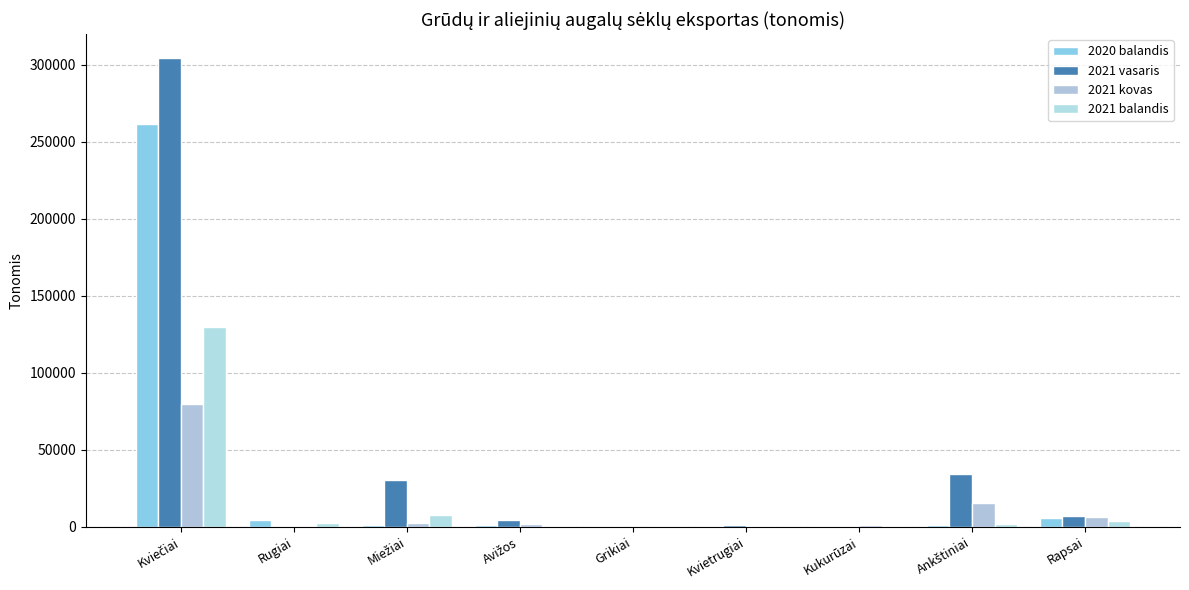

How many distinct data groups are displayed?

4